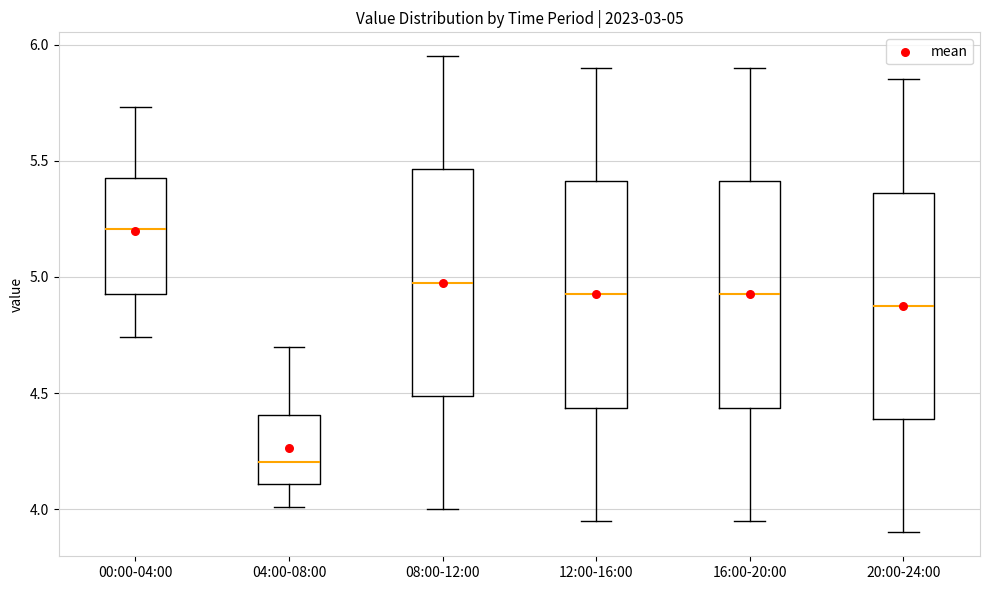

Which box has the lowest median line?

04:00-08:00